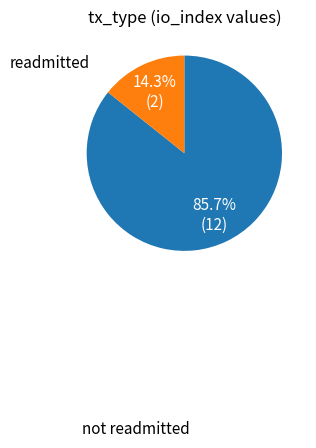

Which category has the biggest portion of the pie?

not readmitted